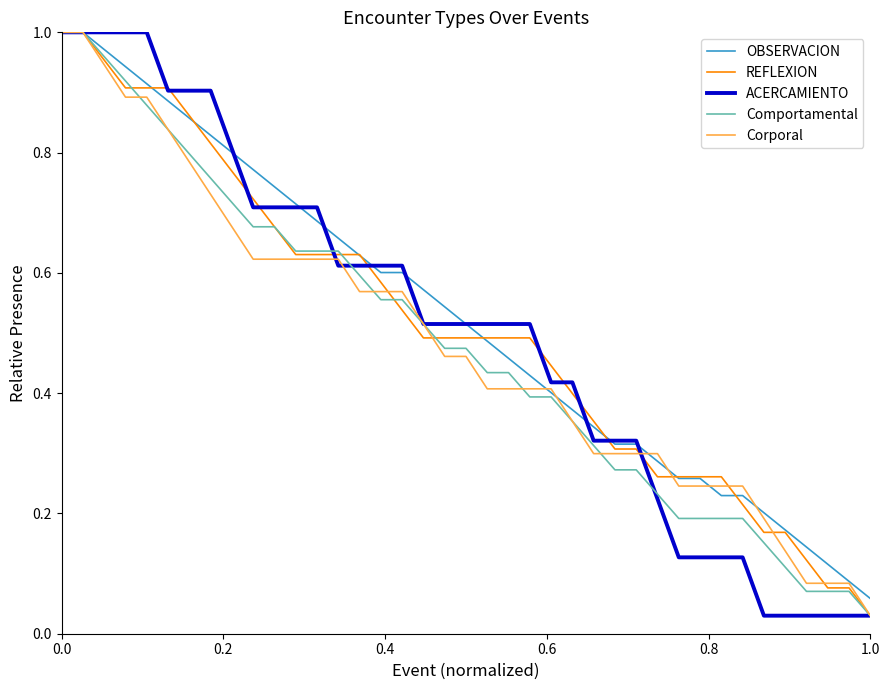

What are all the series names shown in the legend?

OBSERVACION, REFLEXION, ACERCAMIENTO, Comportamental, Corporal